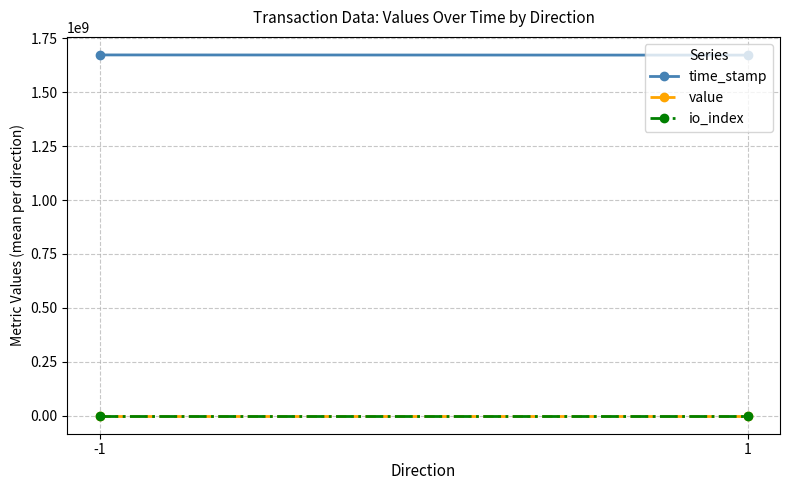

Which series has the largest range (max minus min)?

time_stamp